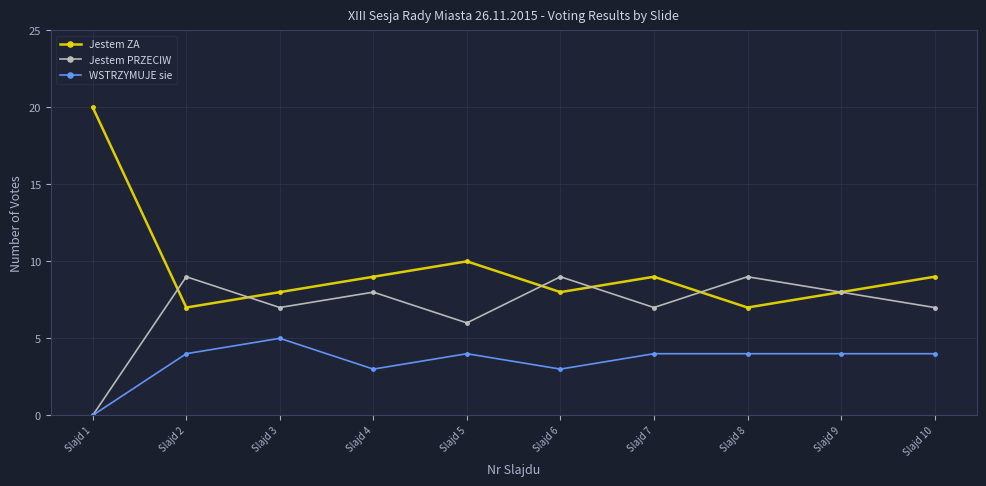

In Jestem ZA, how many points are lower than both neighbors (excluding endpoints)?

3